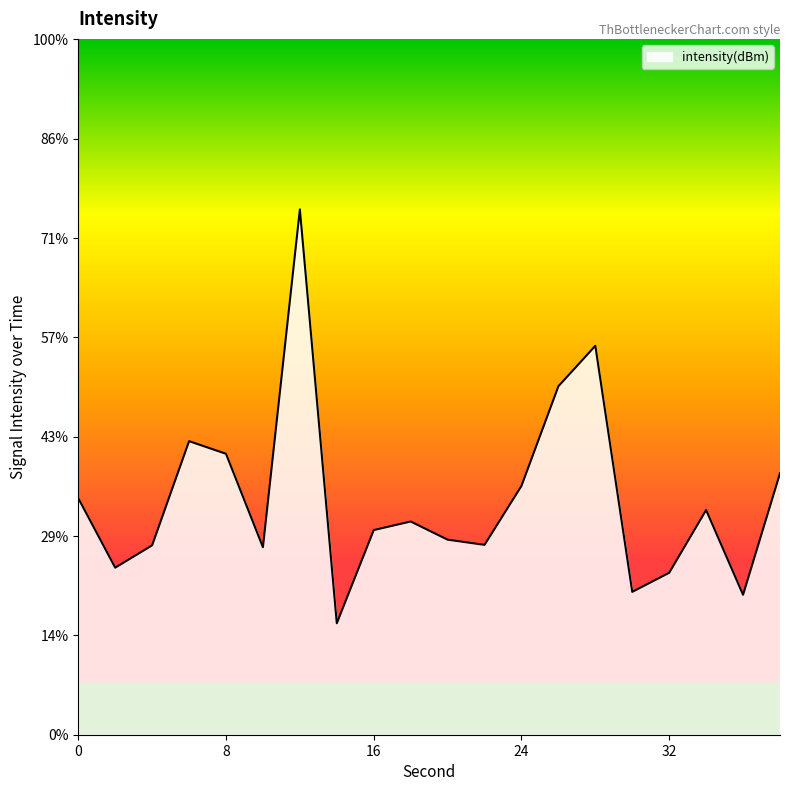

Which category has the highest value across all series?

12